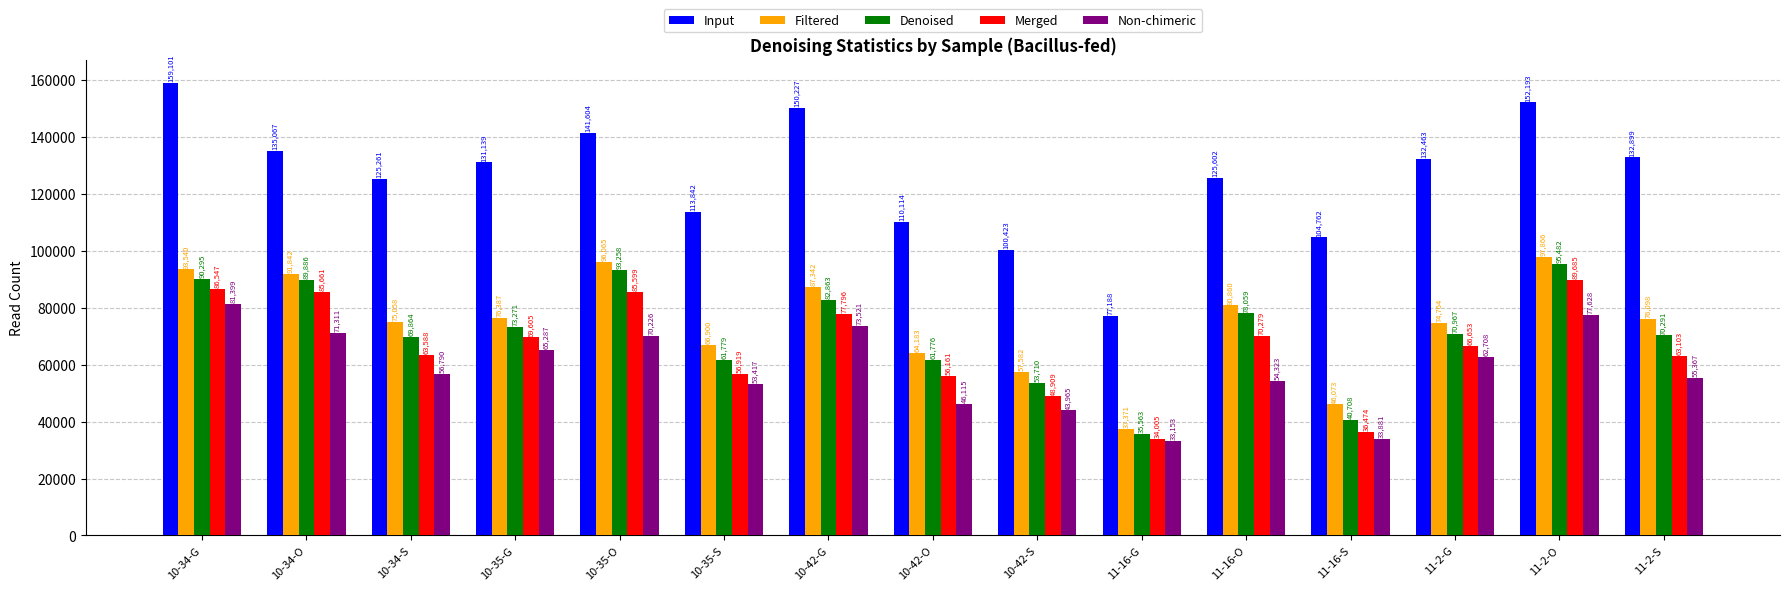

At which label does Merged first exceed 66653?

10-34-G